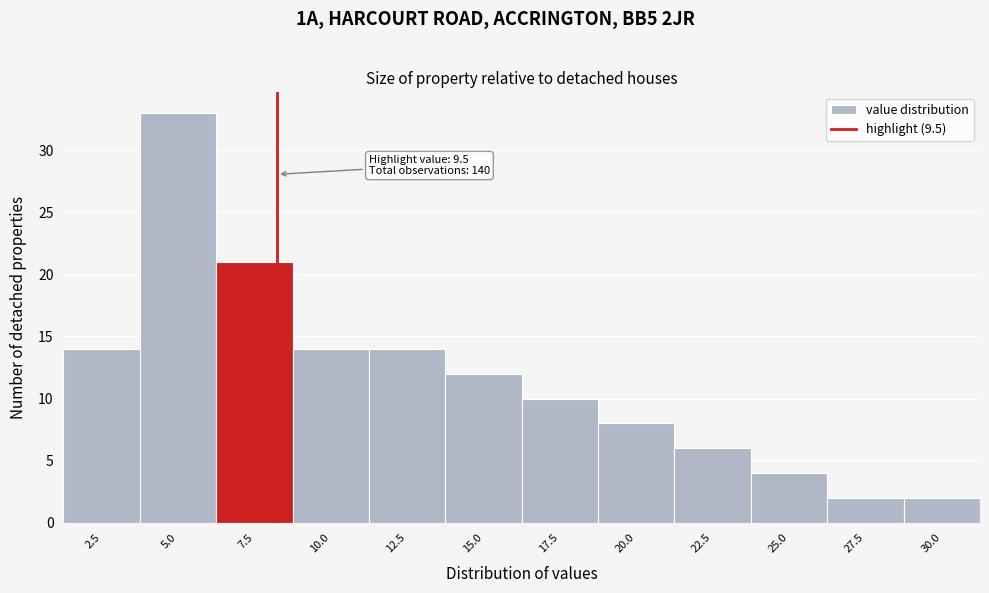

Reading left to right, transcribe all the data shown in this chart.

2.5=14	5.0=33	7.5=21	10.0=14	12.5=14	15.0=12	17.5=10	20.0=8	22.5=6	25.0=4	27.5=2	30.0=2